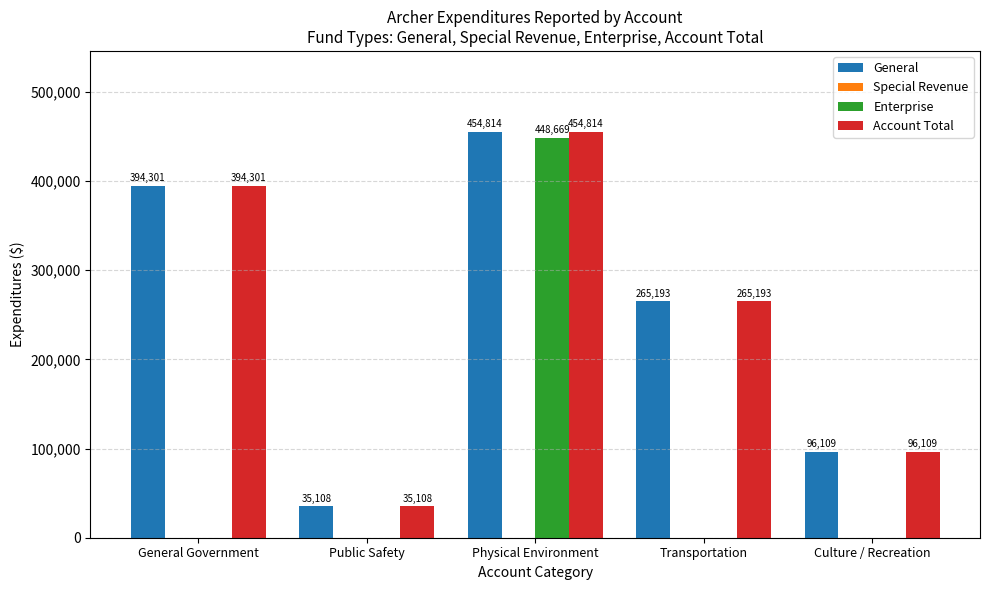

Reading left to right, extract all data points from this chart.

General: General Government=394301	Public Safety=35108	Physical Environment=454814	Transportation=265193	Culture / Recreation=96109
Enterprise: General Government=0	Public Safety=0	Physical Environment=448669	Transportation=0	Culture / Recreation=0
Account Total: General Government=394301	Public Safety=35108	Physical Environment=454814	Transportation=265193	Culture / Recreation=96109